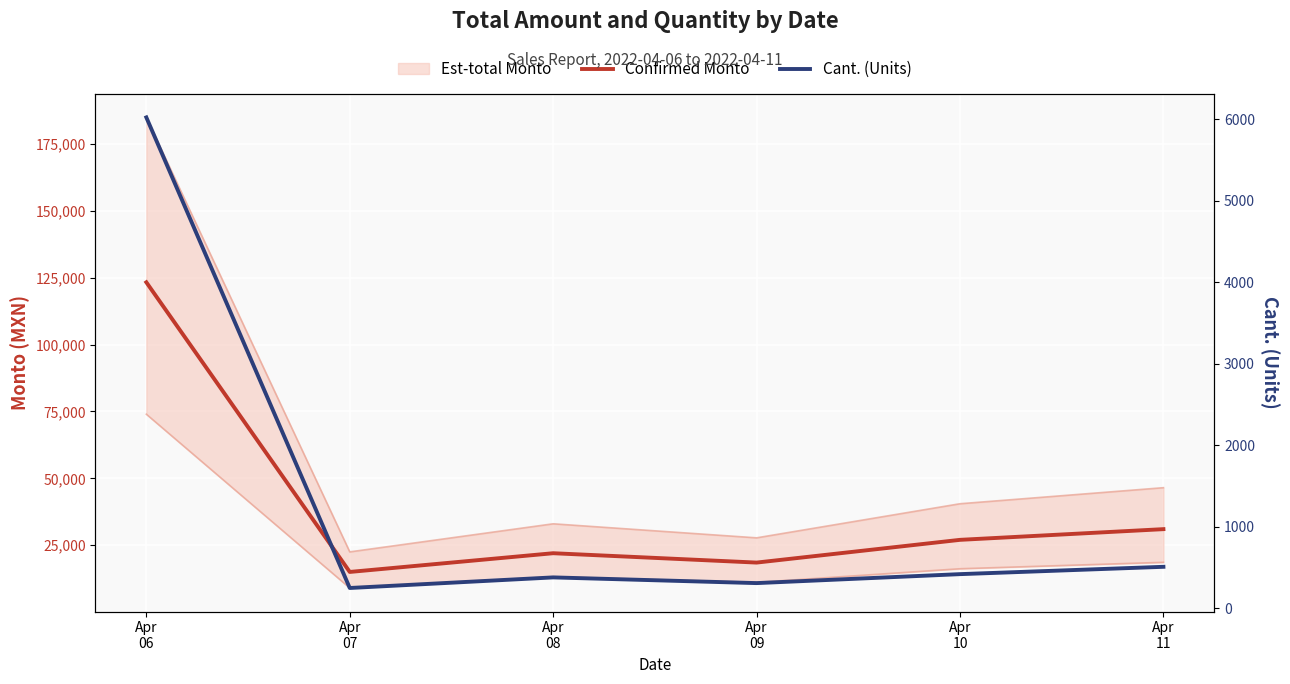

At how many categories does at least one series exceed 106692?

1